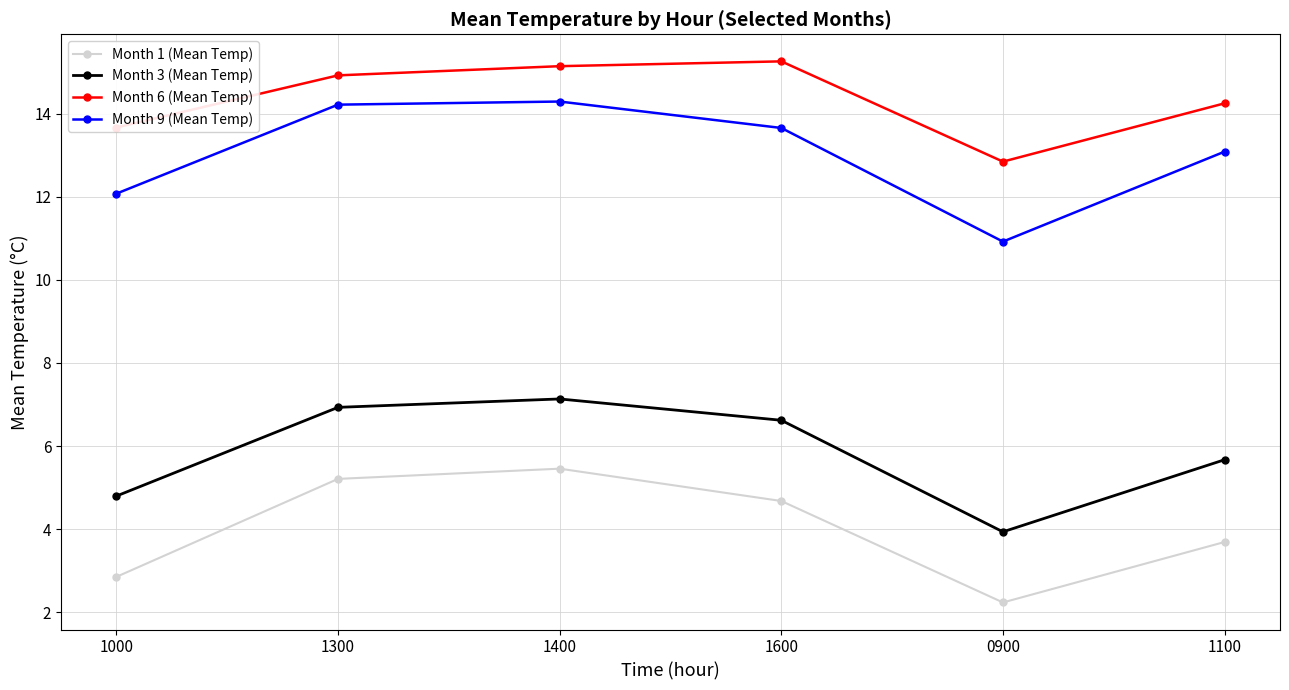

How many values in the Month 9 (Mean Temp) series are below 13?

2